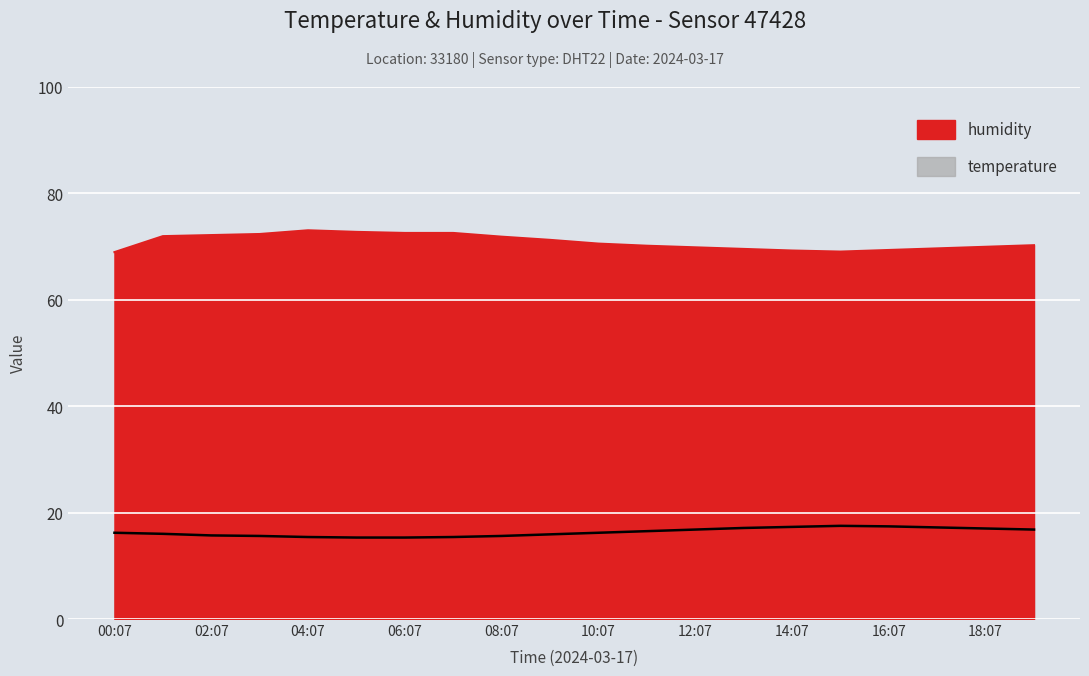

Which series changed the most between 10:07 and 18:07?

temperature